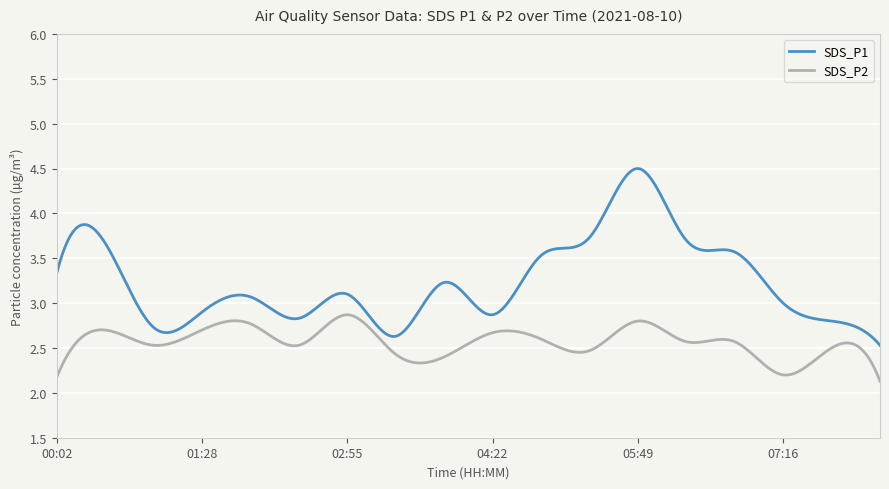

True or false: SDS_P2 and SDS_P1 cross at least once.

False